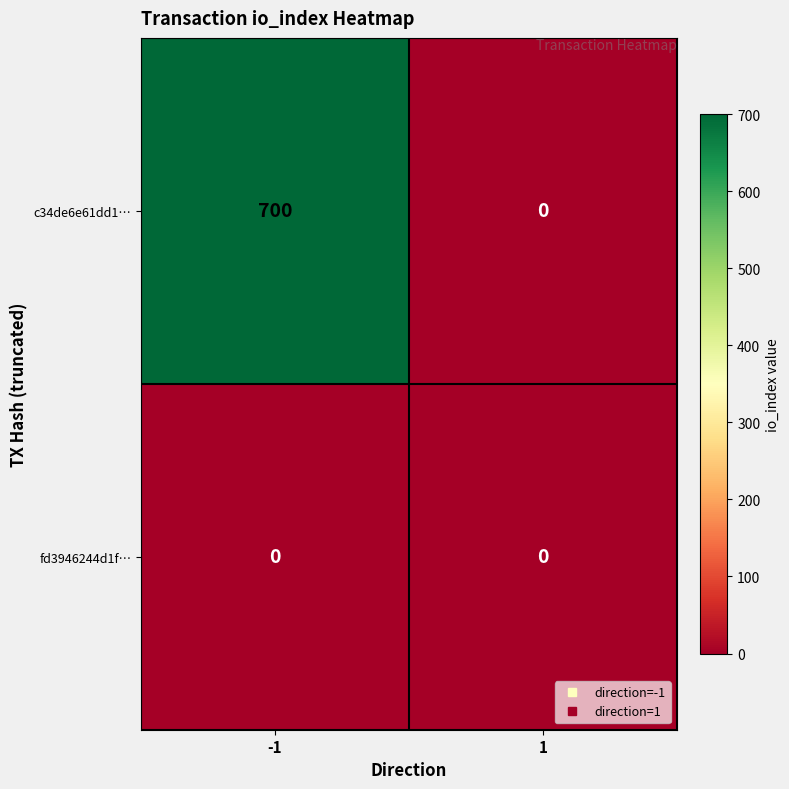

Between -1 and 1, which series saw the biggest shift?

c34de6e61dd1…